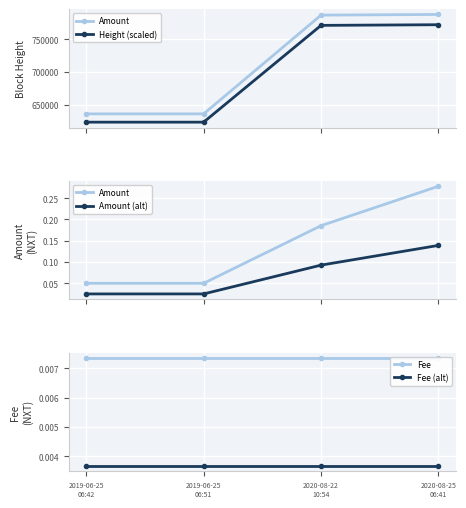

Which series changed the most between 2019-06-25
06:51 and 2020-08-25
06:41?

Height (scaled)